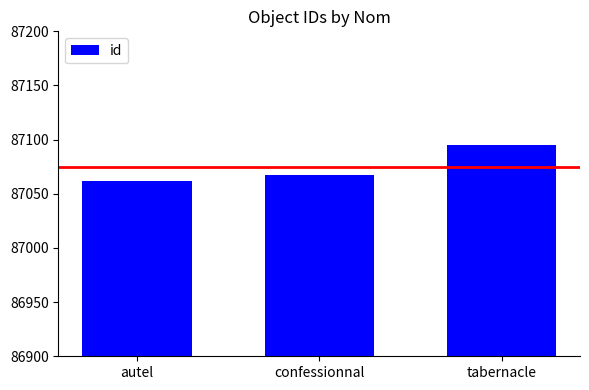

List the labels in order of value, largest first.

tabernacle, confessionnal, autel